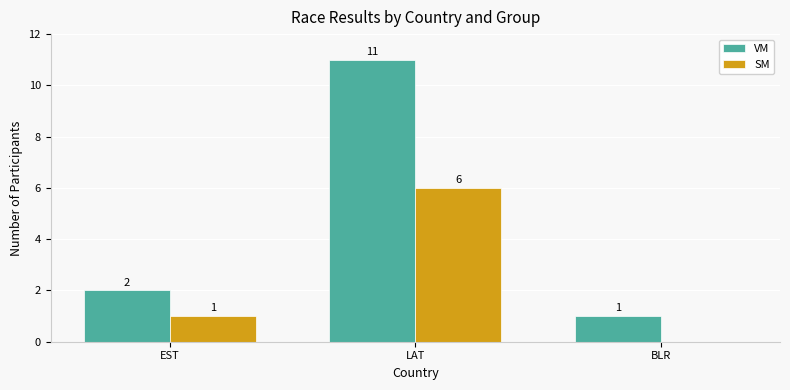

What is the sum of all SM values?

7